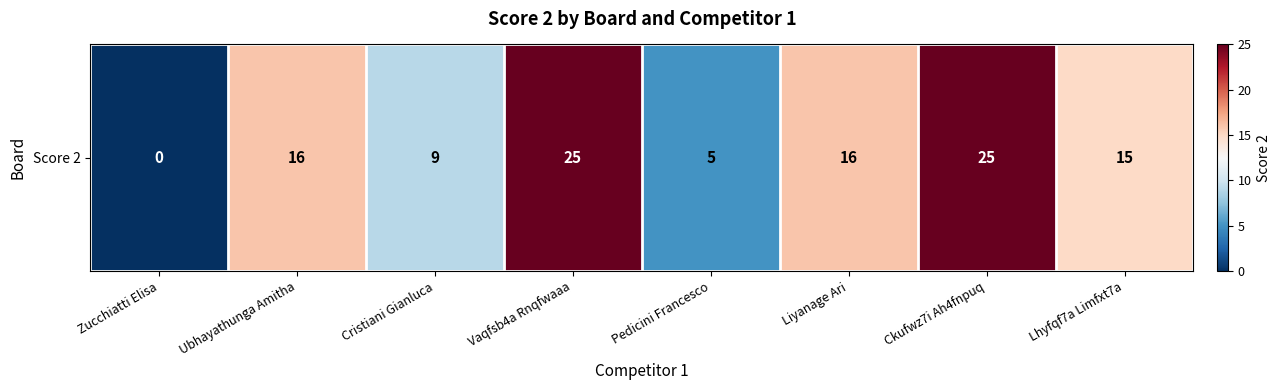

Reading left to right, transcribe all the data shown in this chart.

0	16	9	25	5	16	25	15